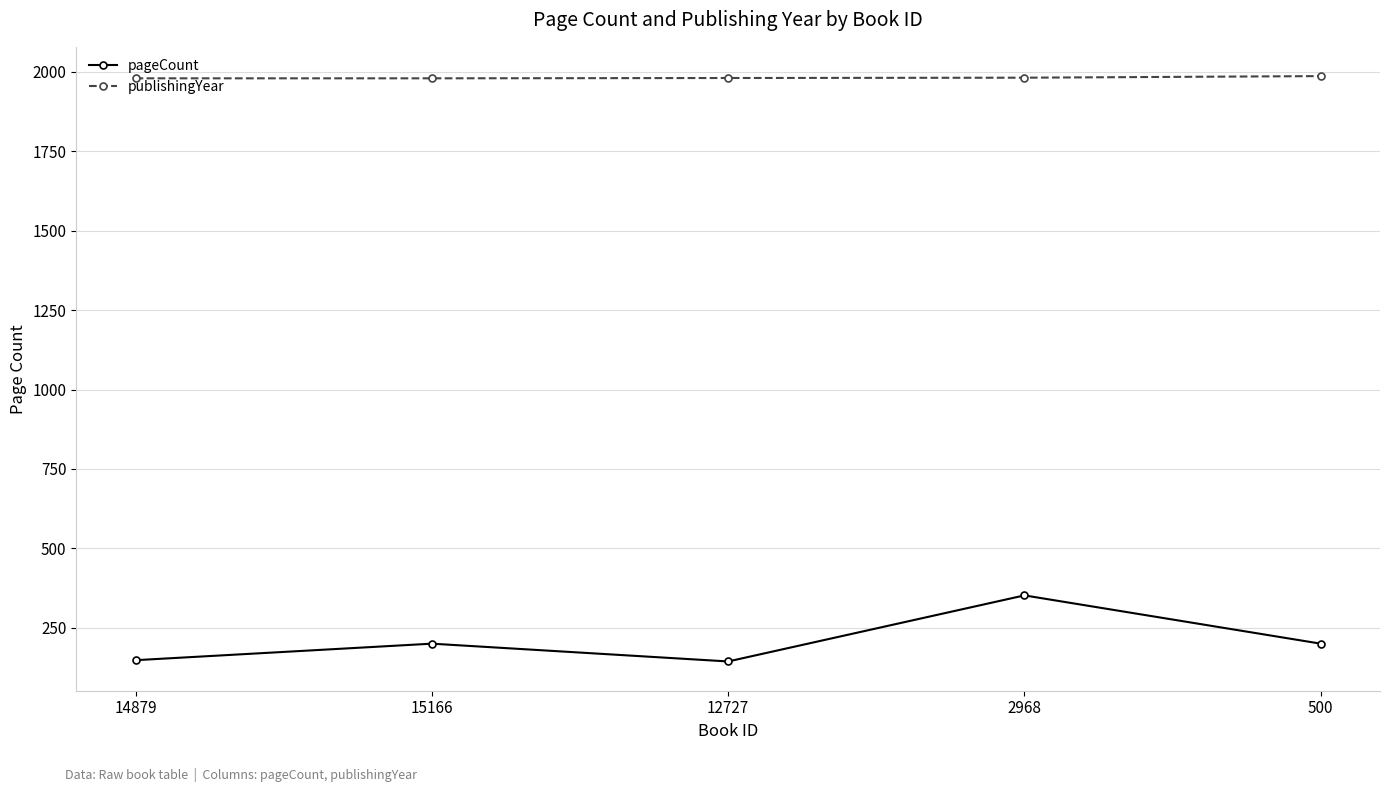

Is the value of pageCount at 500 greater than the value of publishingYear at 2968?

No